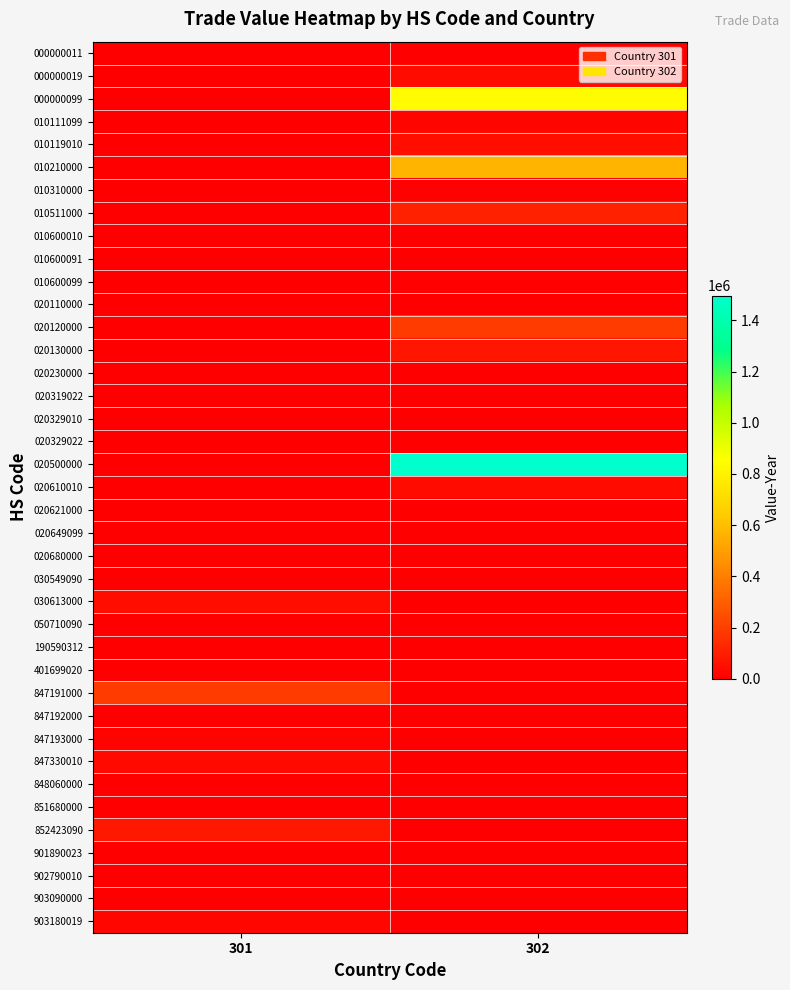

Which series changed the most between 301 and 302?

020500000